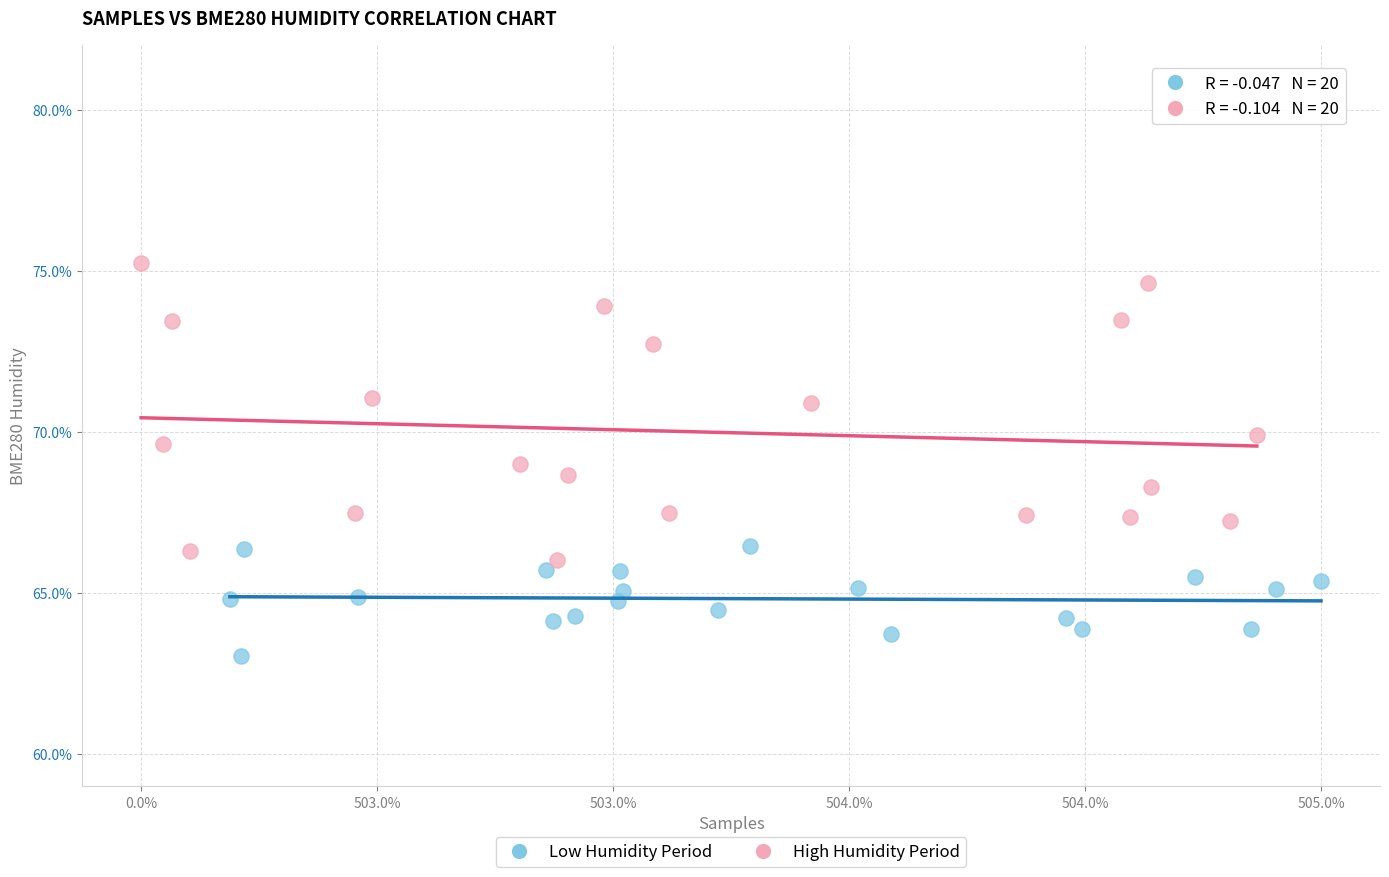

Which series reaches the maximum Y coordinate?

High Humidity Period